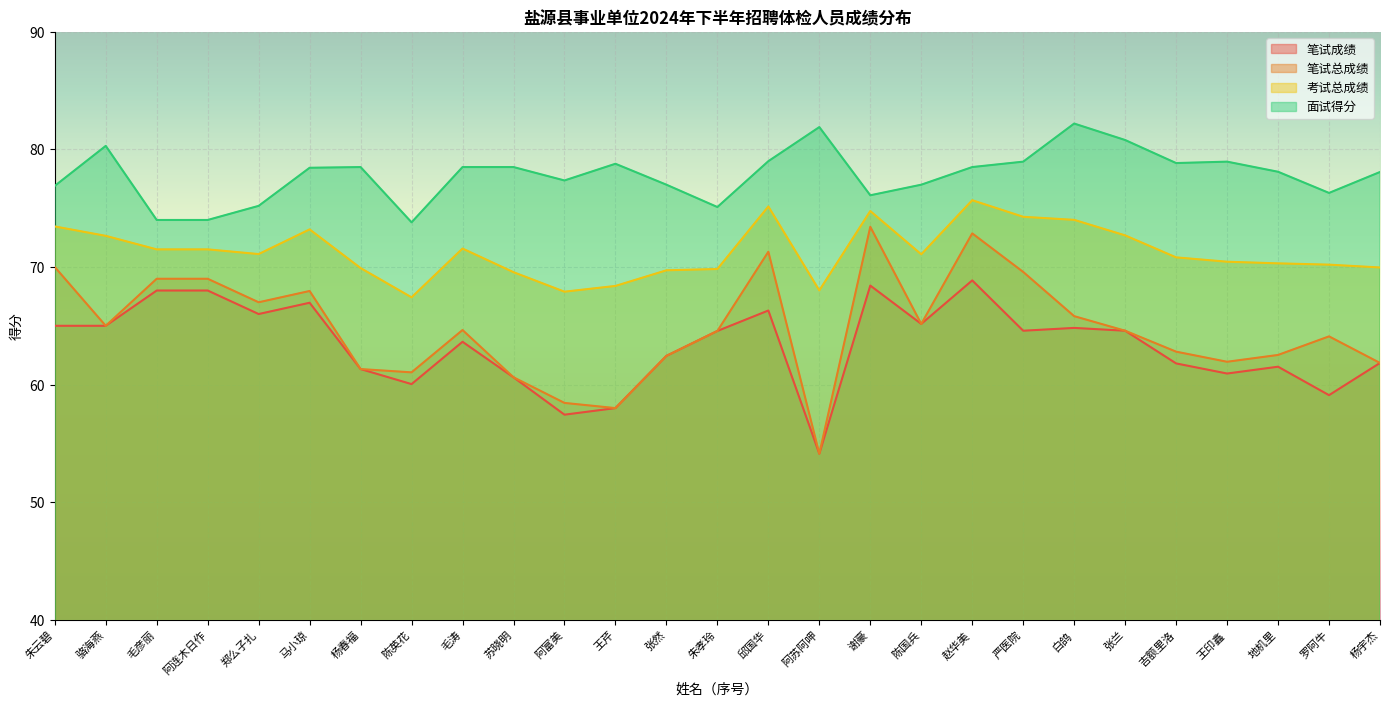

True or false: 面试得分 and 笔试成绩 intersect in this chart.

False